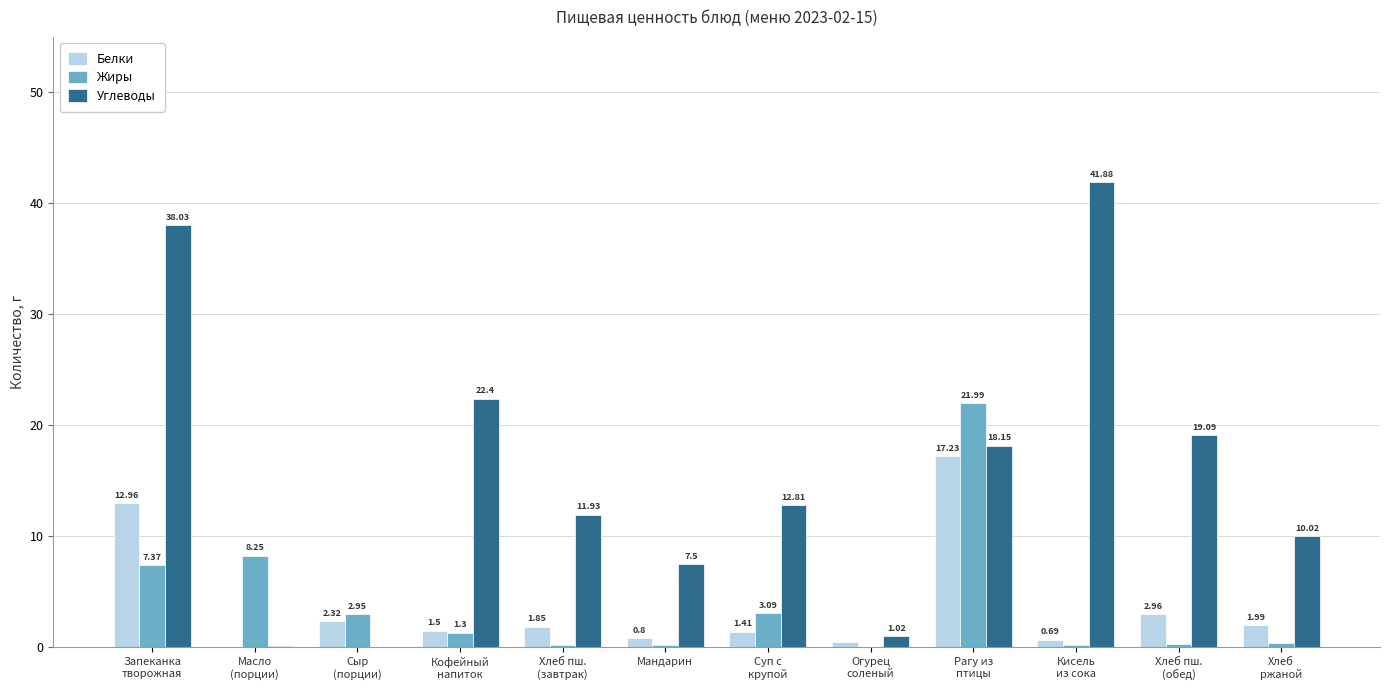

What is the maximum value for Жиры?

22.0